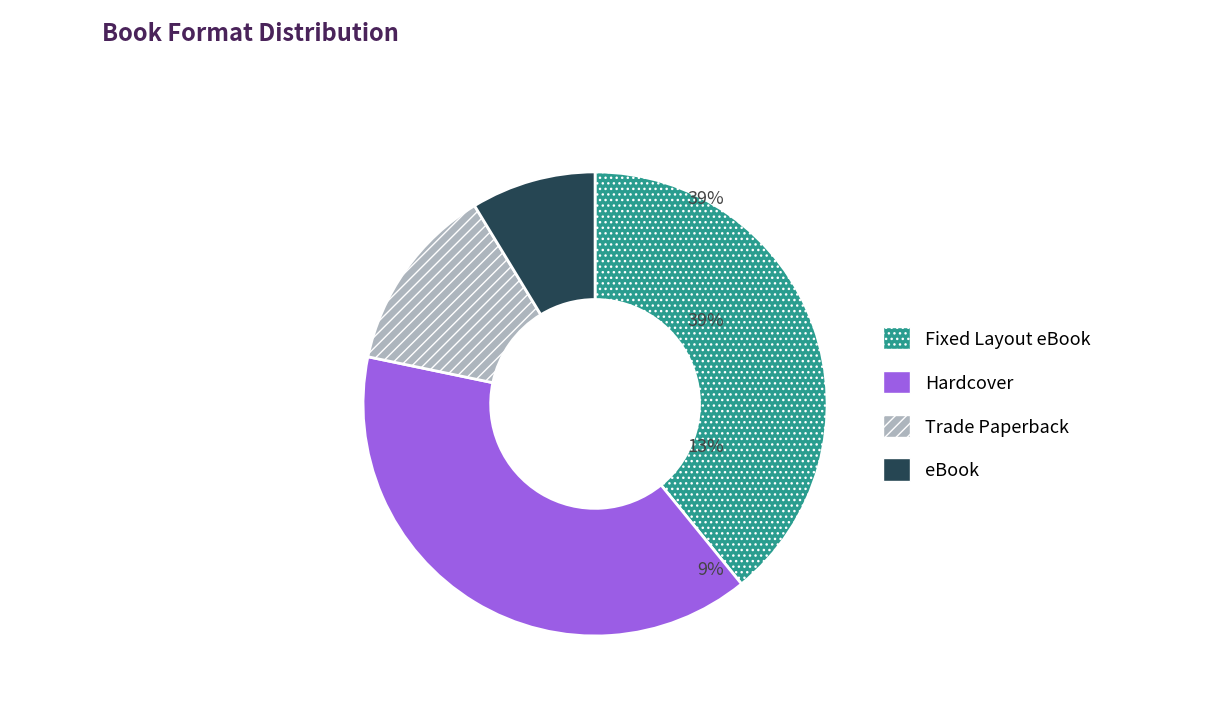

Which slice is the smallest?

eBook